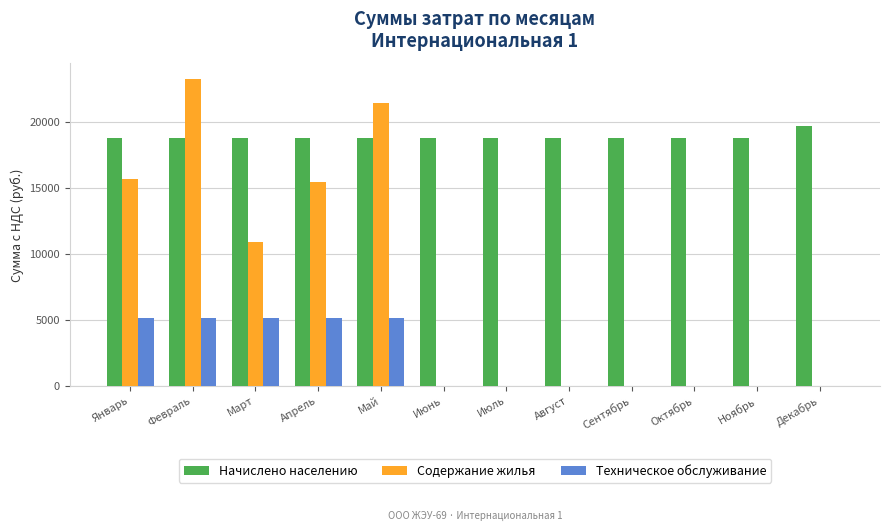

True or false: Начислено населению has a value of 26258.8 at Март.

False